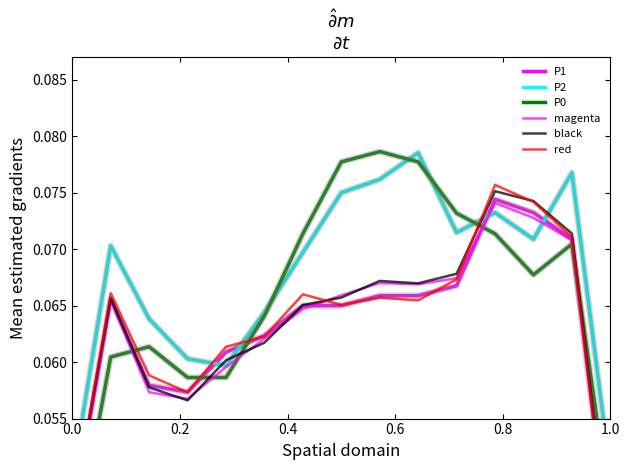

In magenta, how many points are higher than both neighbors (excluding endpoints)?

3